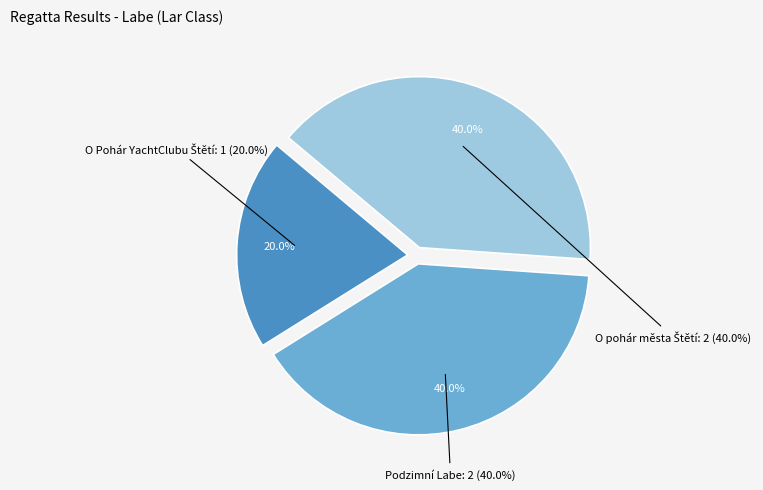

Count the number of slices in the pie.

3